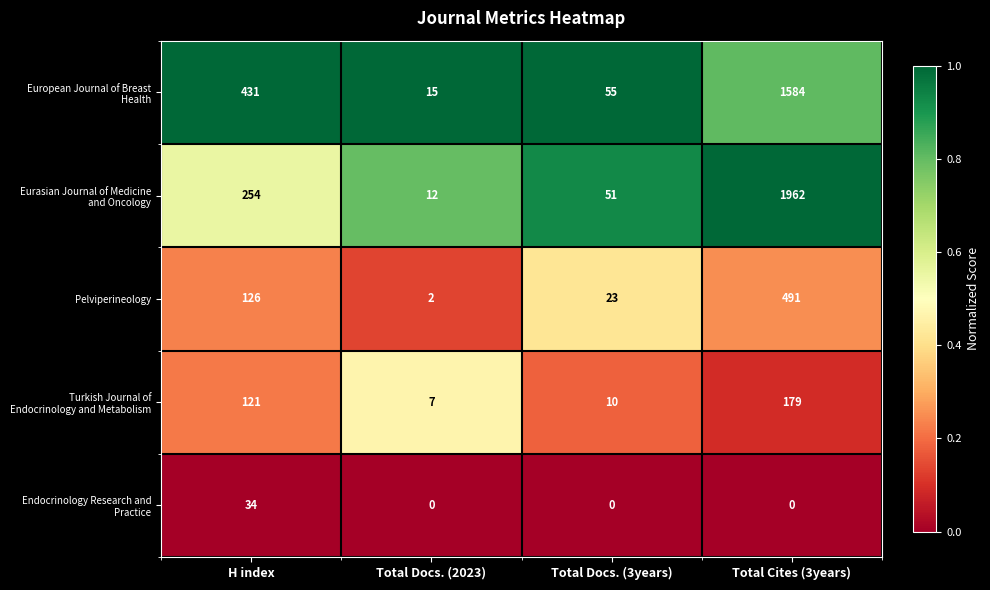

What is the greatest value displayed?

1962